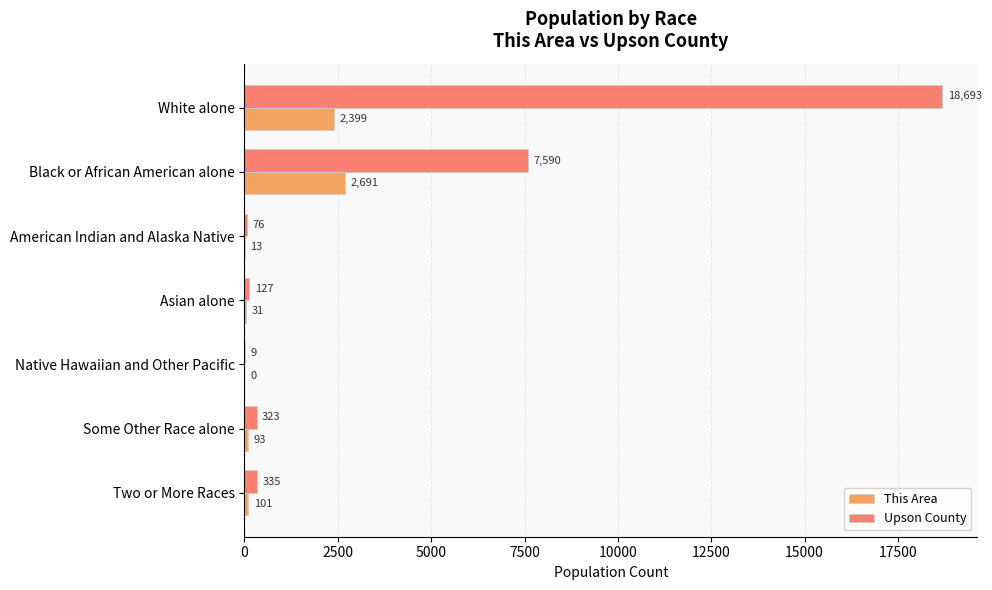

Which series has the widest spread of values?

Upson County